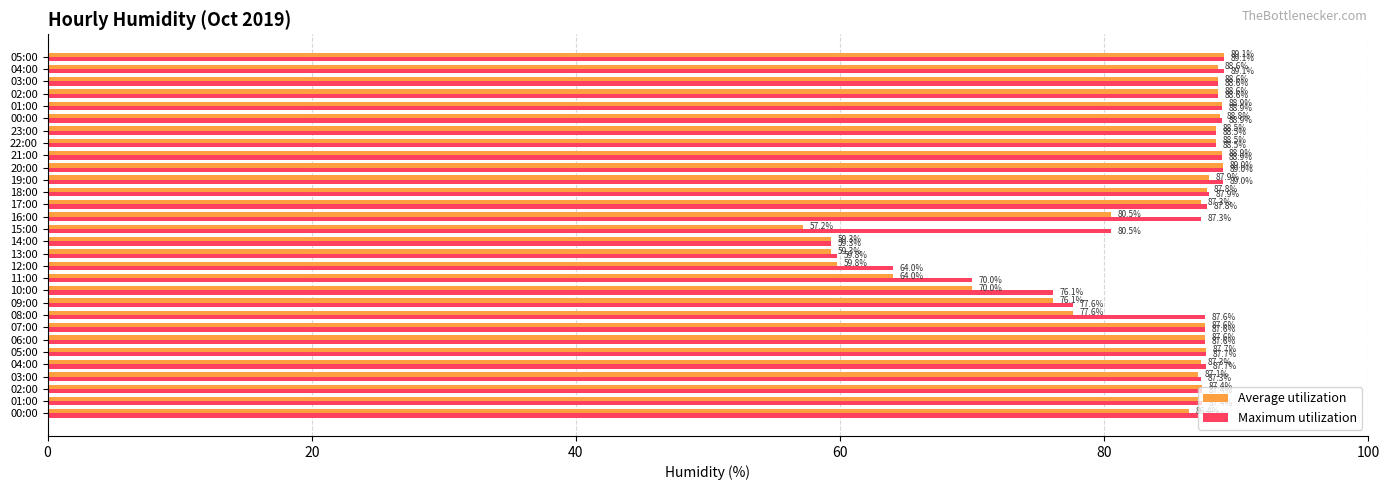

At how many categories does at least one series exceed 62?

28